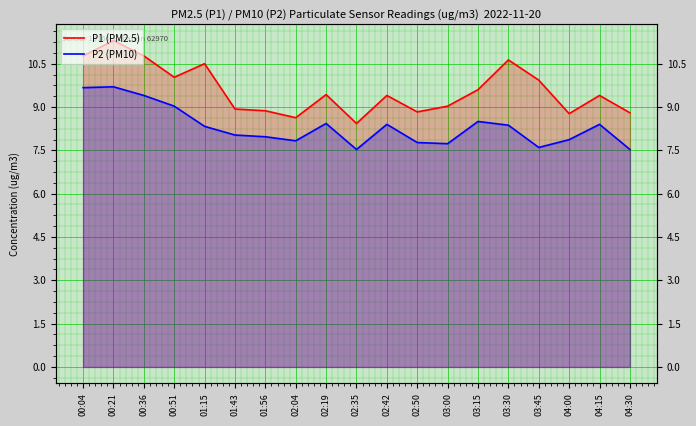

Where is P2 (PM10) nearest to the value 8?

01:43